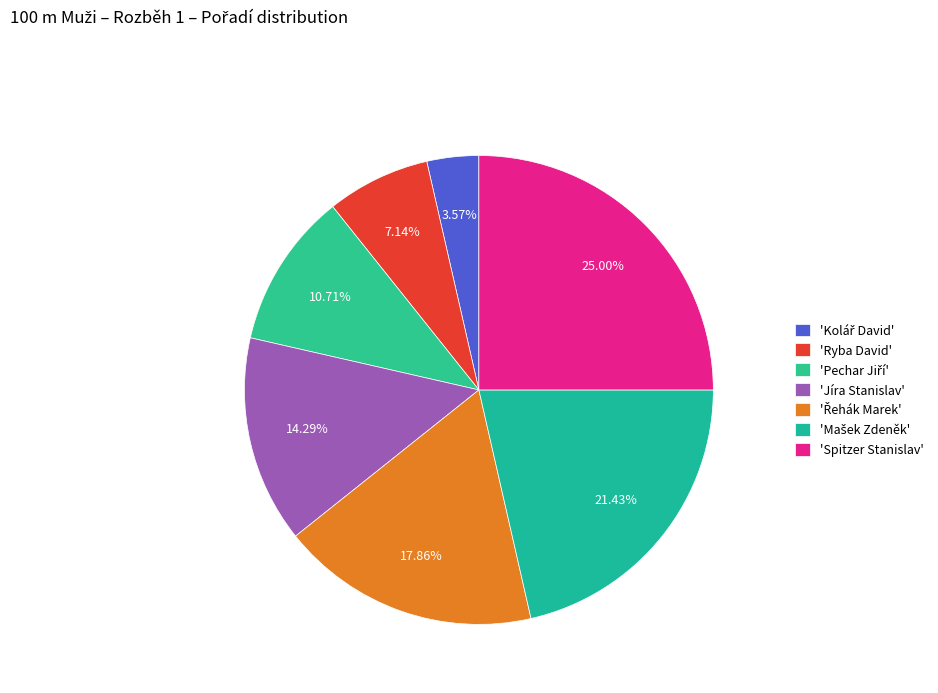

To the nearest percent, what is the average slice percentage?

14%